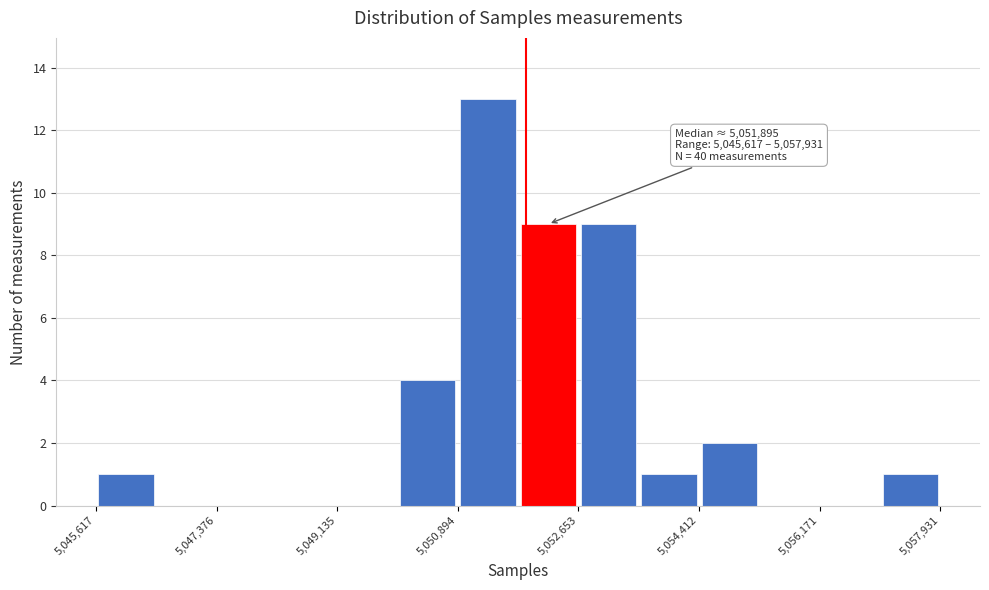

Over which range of the x-axis is the bar tallest?

5050800 to 5051800